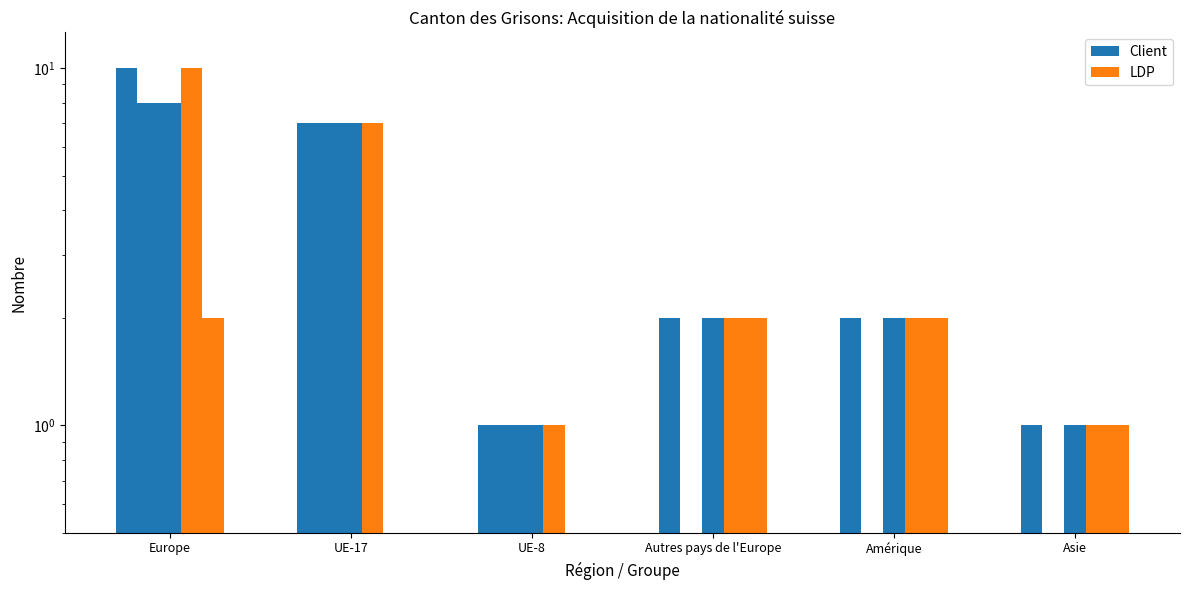

At which label does Client first exceed 2?

Europe